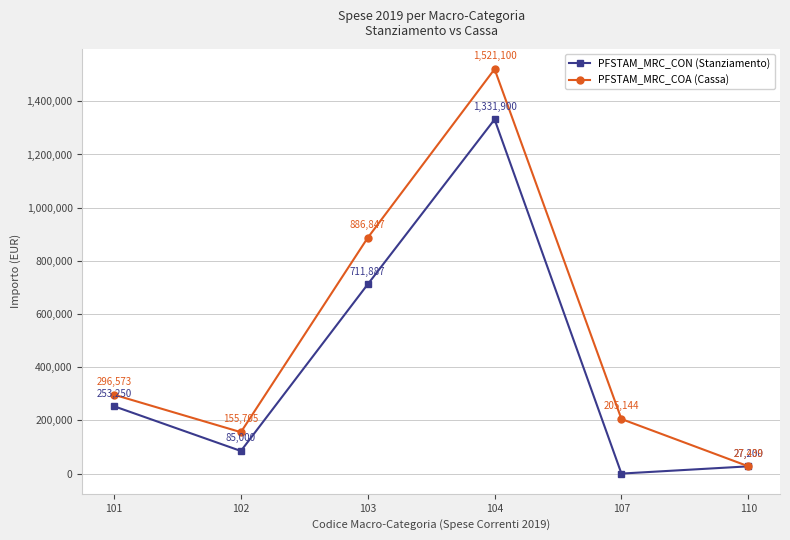

What is the minimum value for PFSTAM_MRC_COA (Cassa)?

27438.7